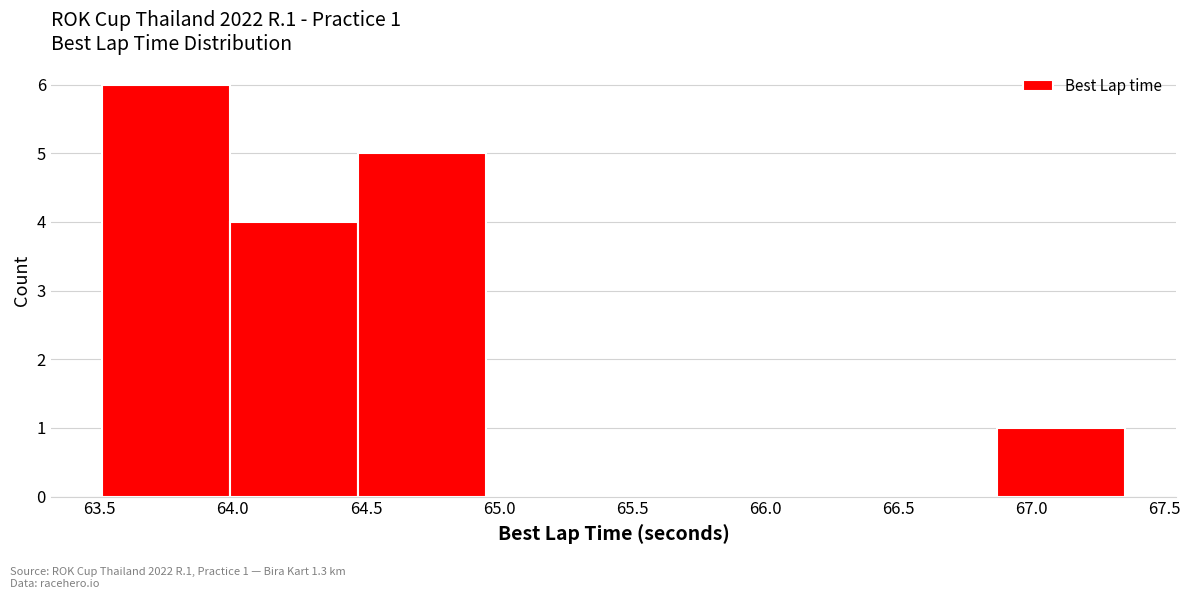

Over which range of the x-axis is the bar tallest?

63.50 to 64.00